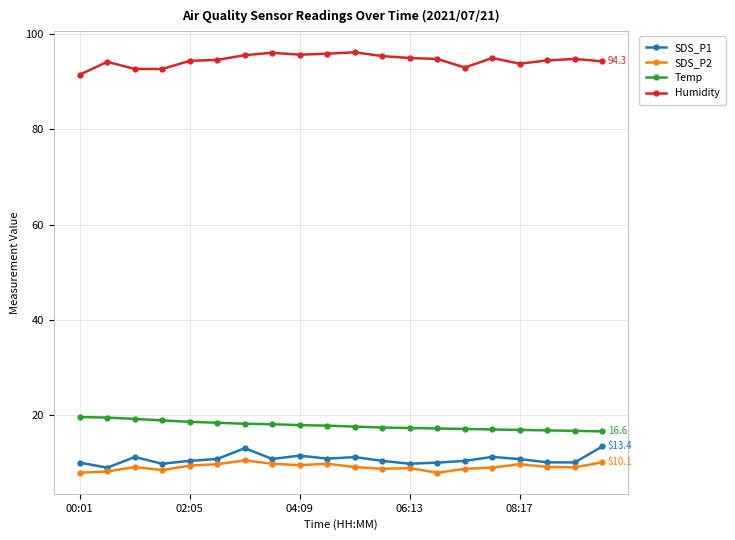

Which series has the largest total across all categories?

Humidity